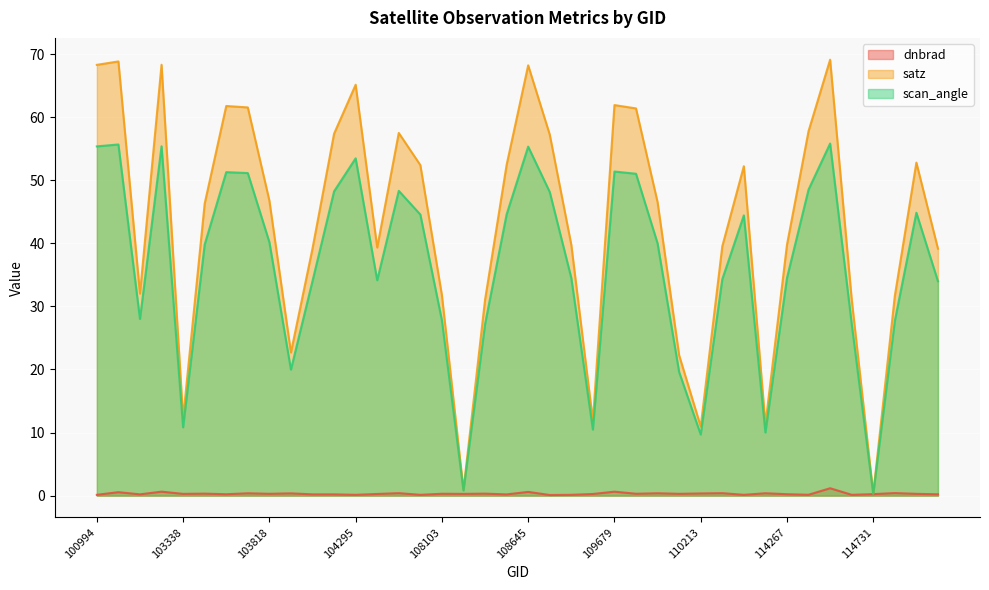

Where is the first local minimum for dnbrad?

539